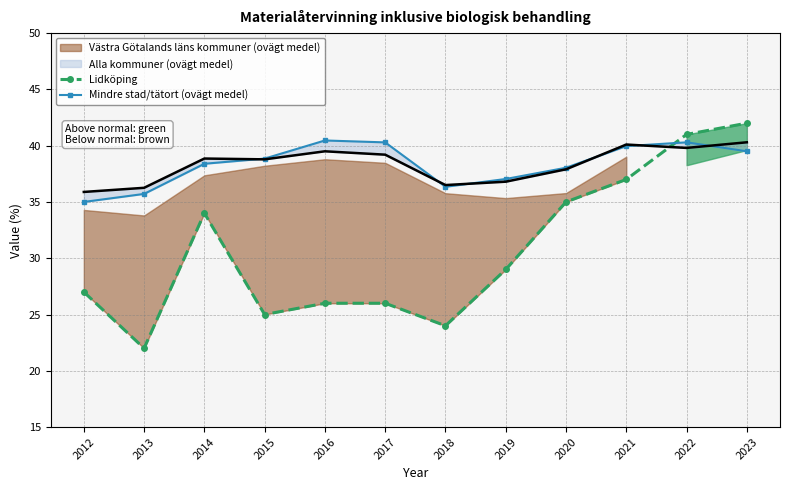

Is it true that Lidköping equals 16.1 at 2014?

False